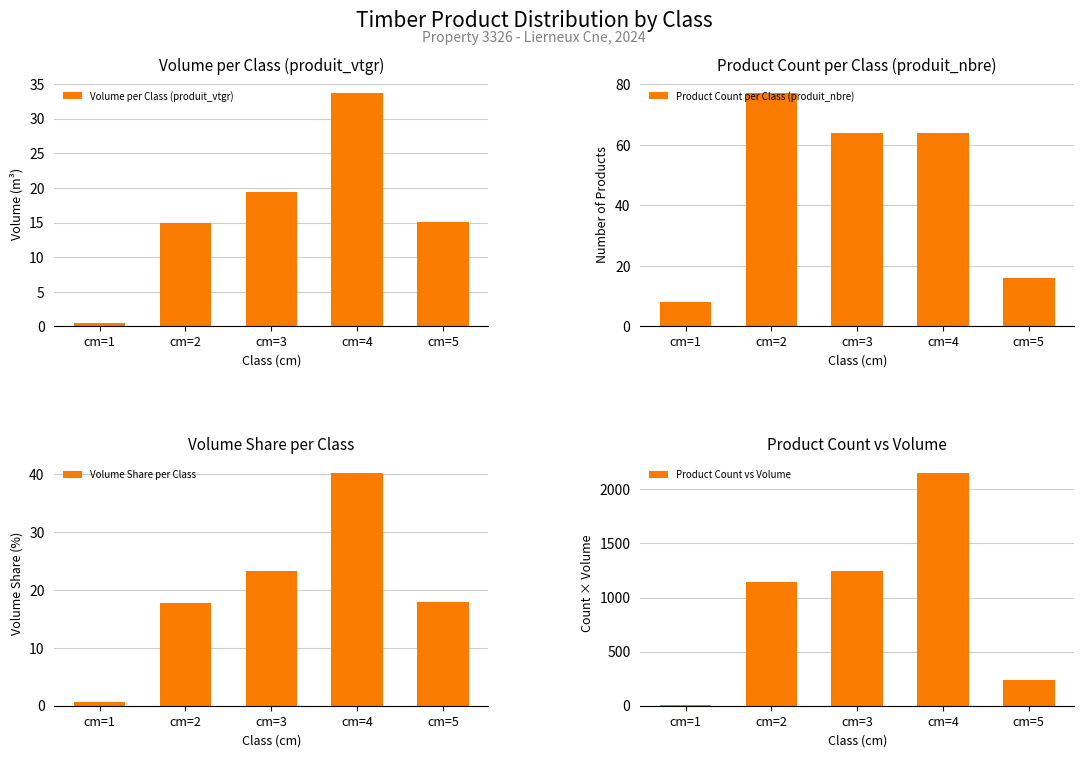

What is the sum of the Volume per Class (produit_vtgr) values at cm=2 and cm=4?

48.5